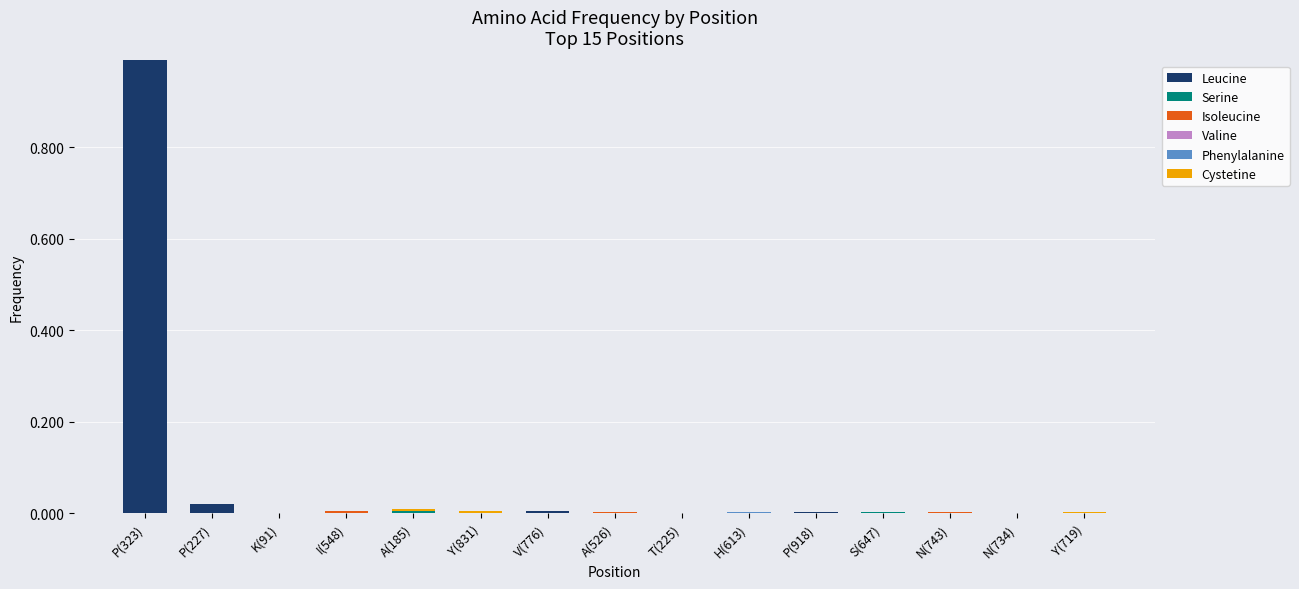

True or false: Leucine has a value of 0.3 at H(613).

False